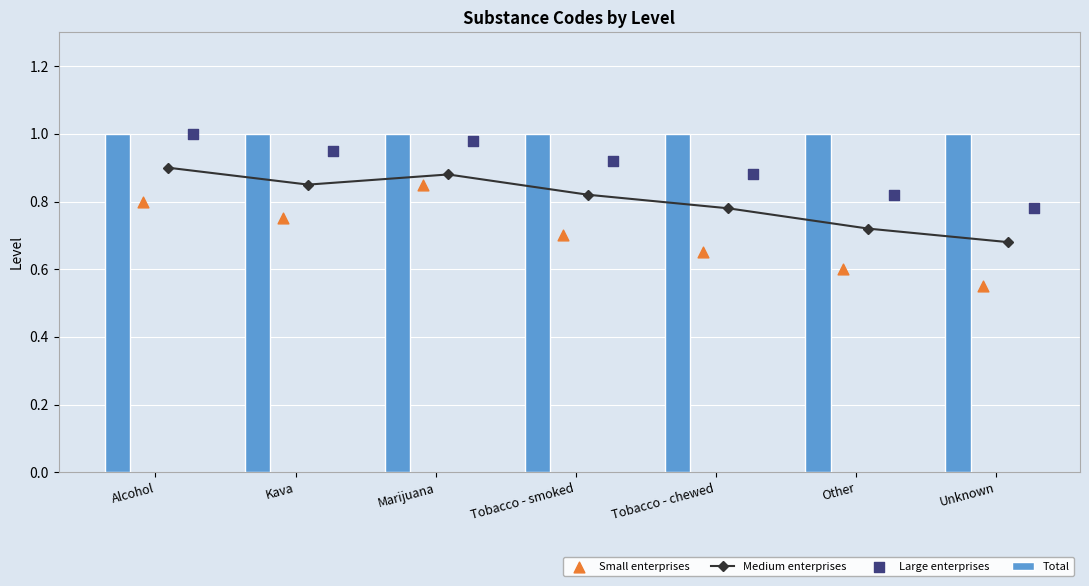

Which series has the largest total across all categories?

Total